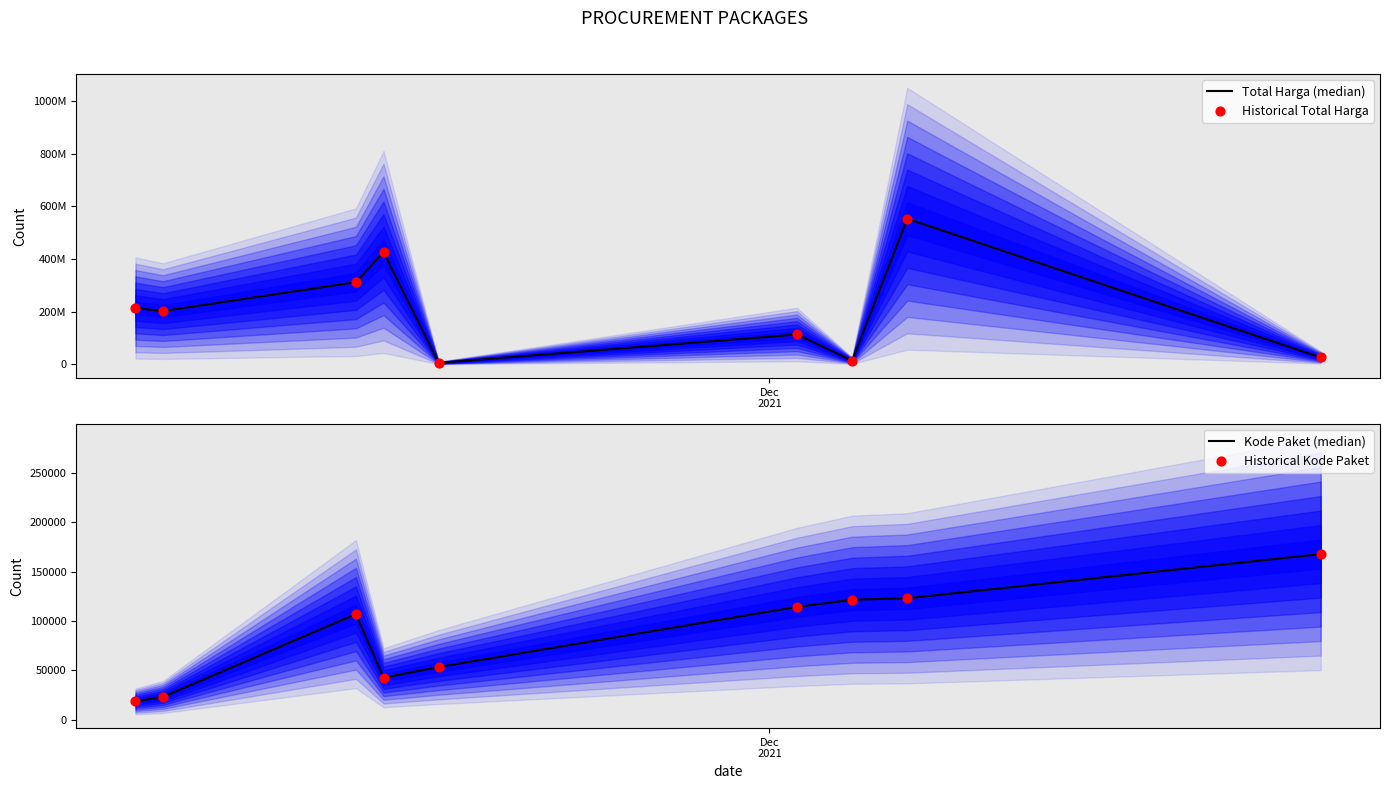

Which series contains the highest Y value?

Total Harga (median)